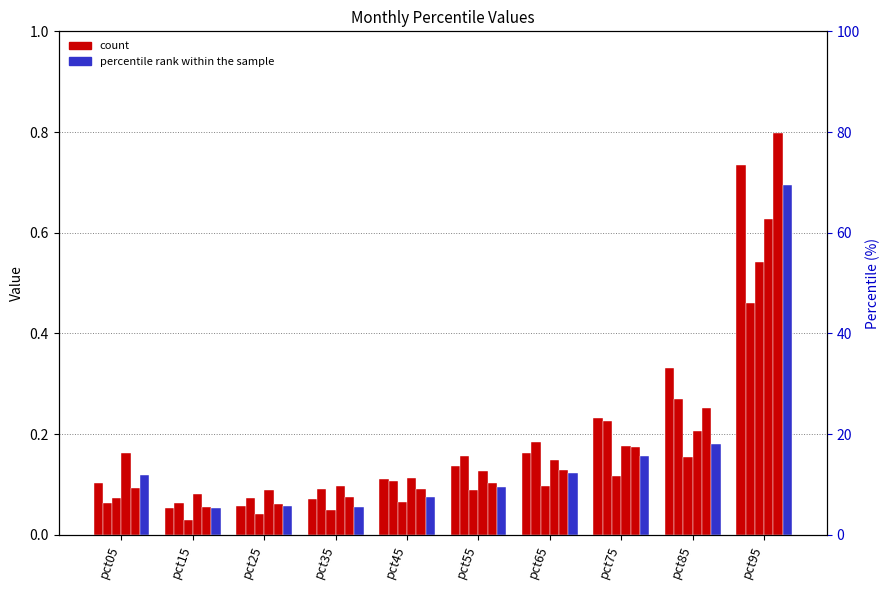

List the series in order of their peak value, lowest first.

Feb, Mar, Apr, Jun, Jan, May